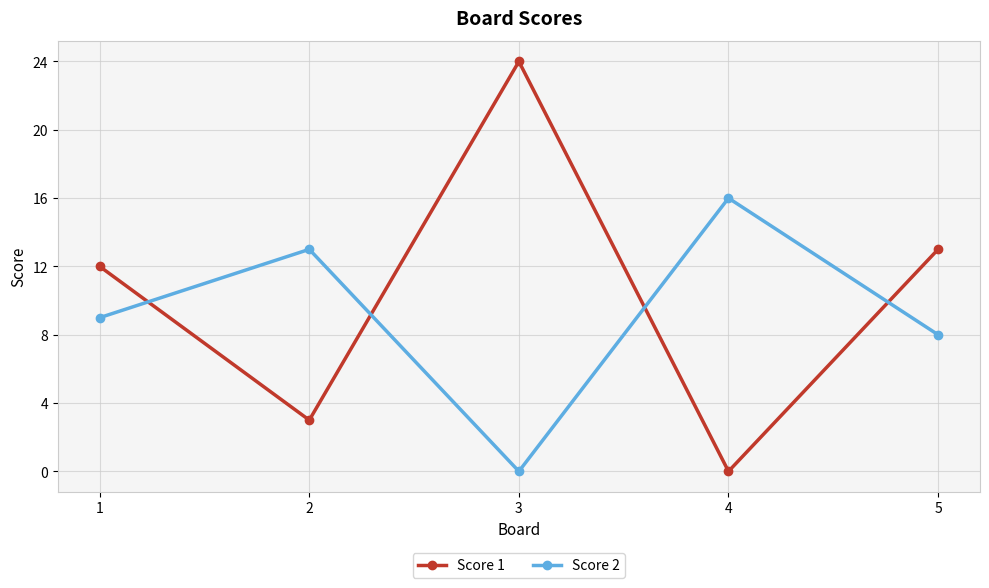

What is the approximate value of Score 2 at 4?

16